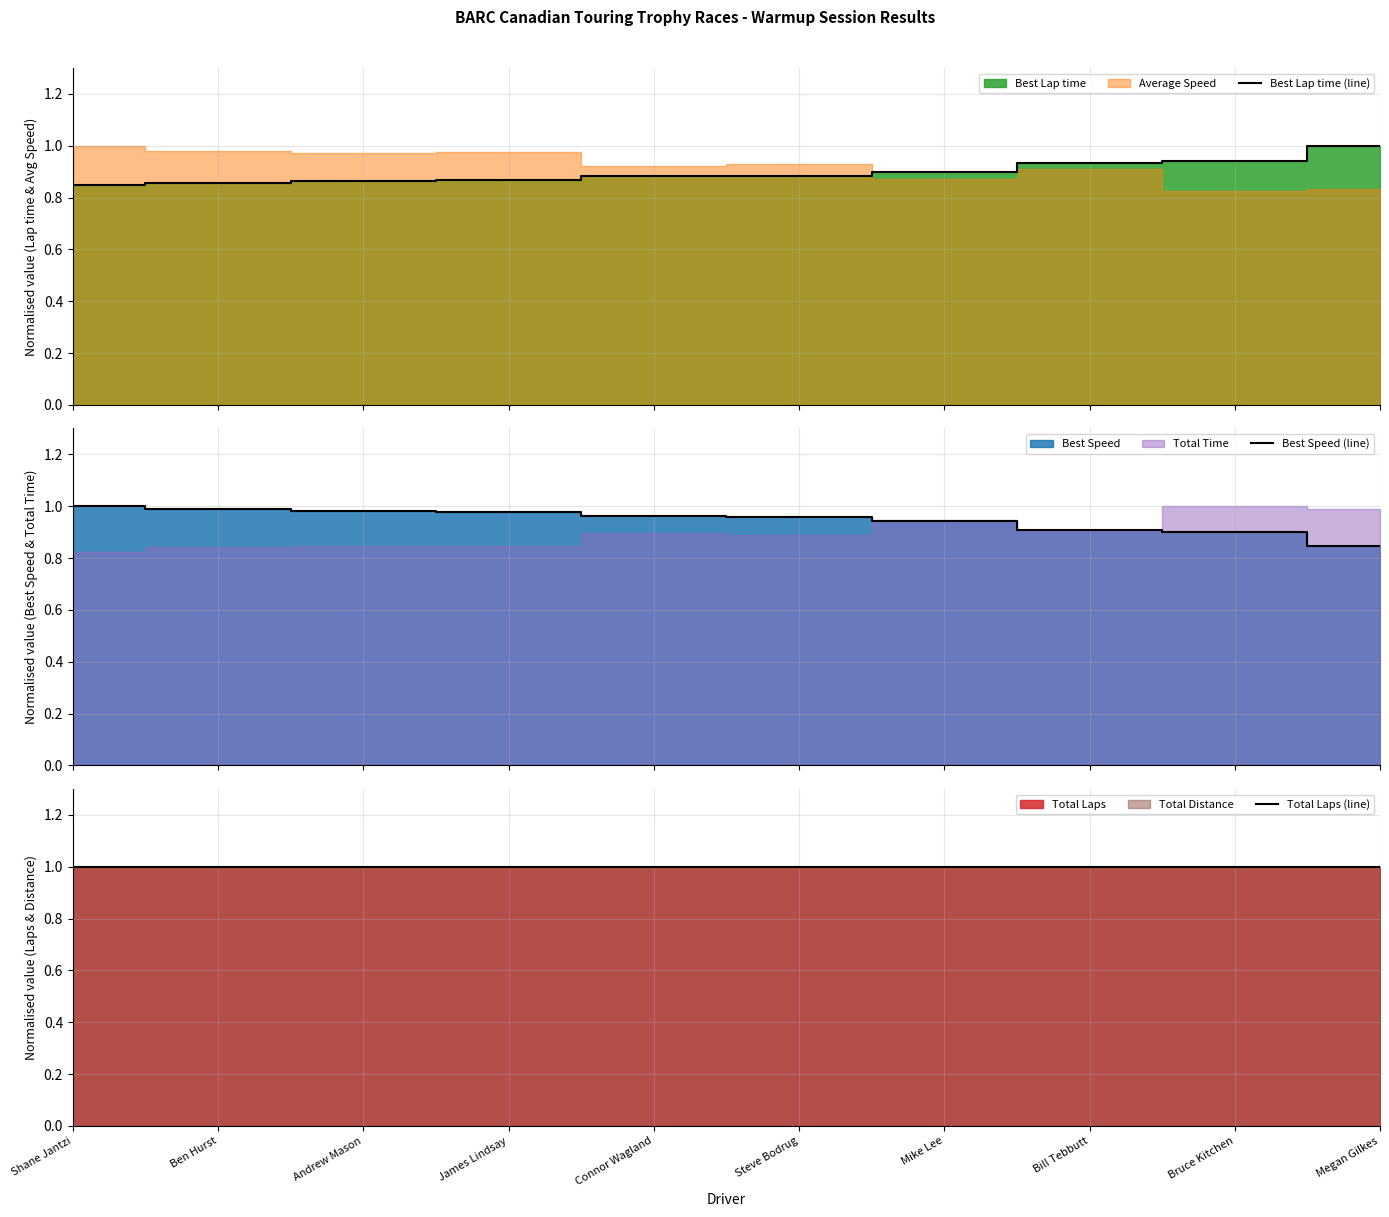

Rank the series by their maximum value, from lowest to highest.

Best Lap time (line), Best Speed (line), Total Laps (line)